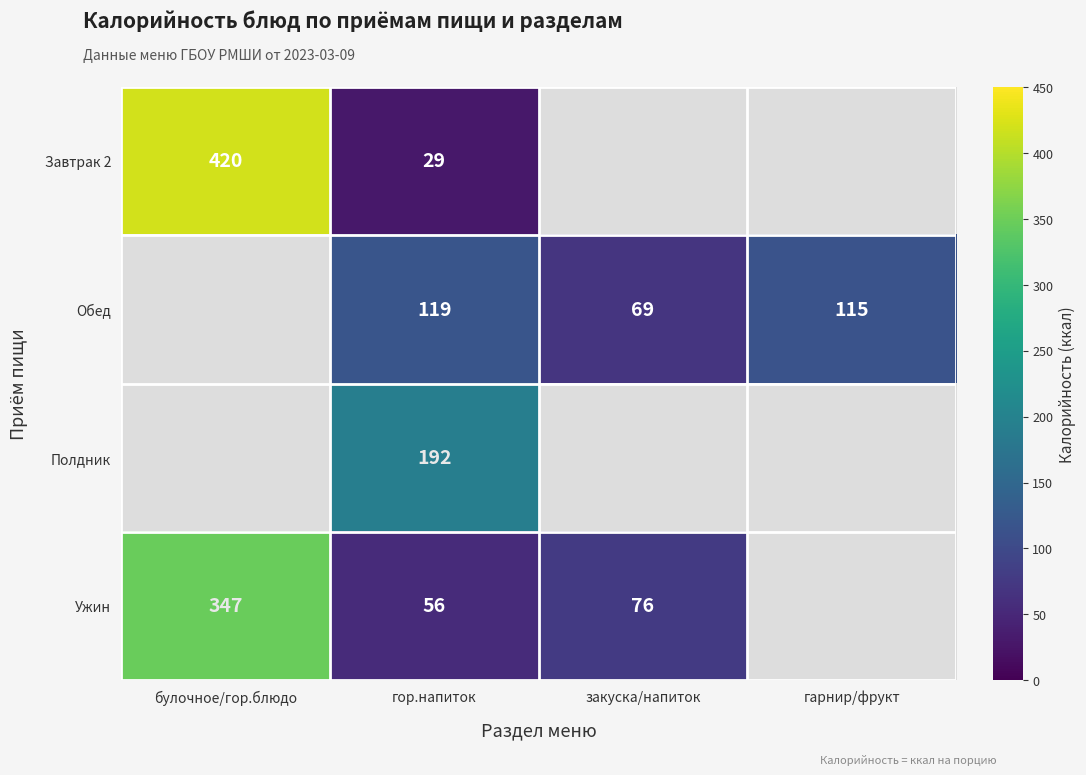

Which category has the lowest value across all series?

гор.напиток